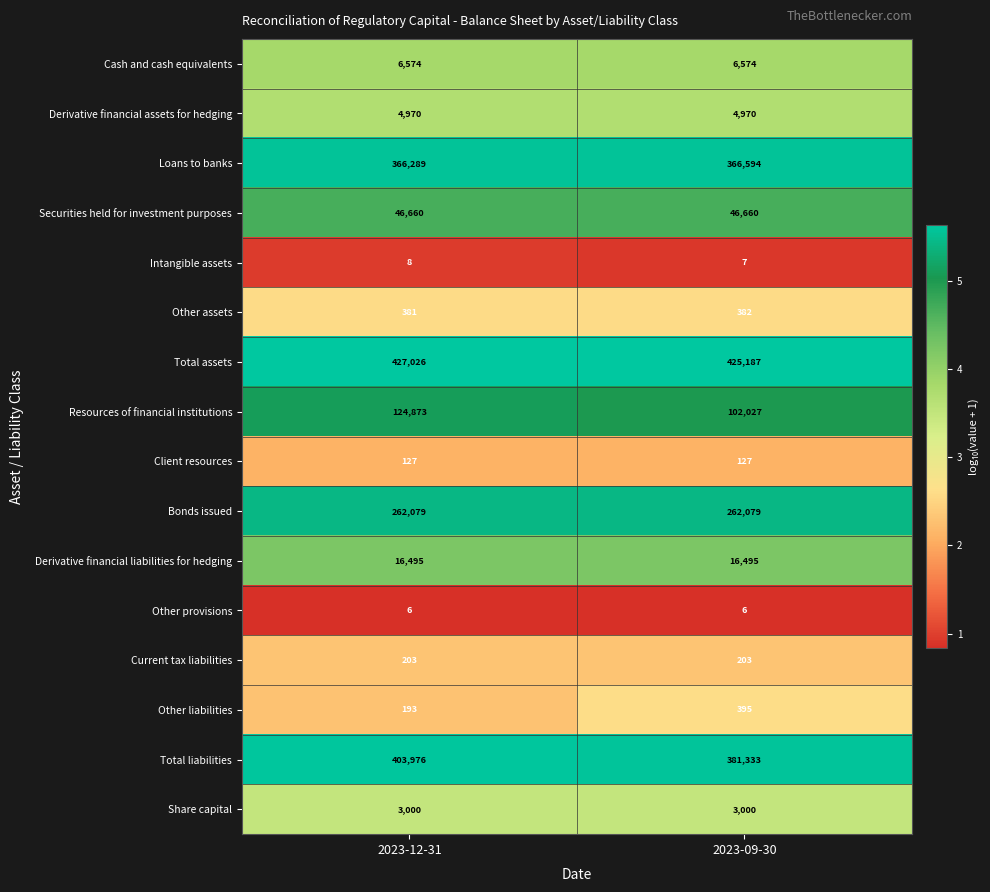

What is the spread (max minus min) of values at 2023-09-30?

425181